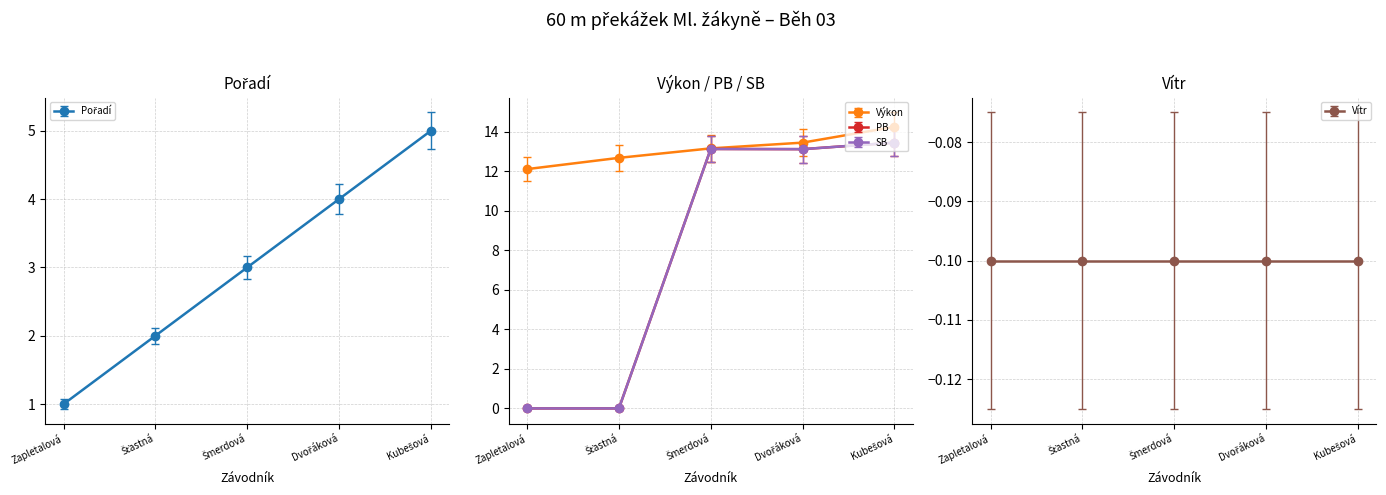

True or false: Výkon and Pořadí cross at least once.

False